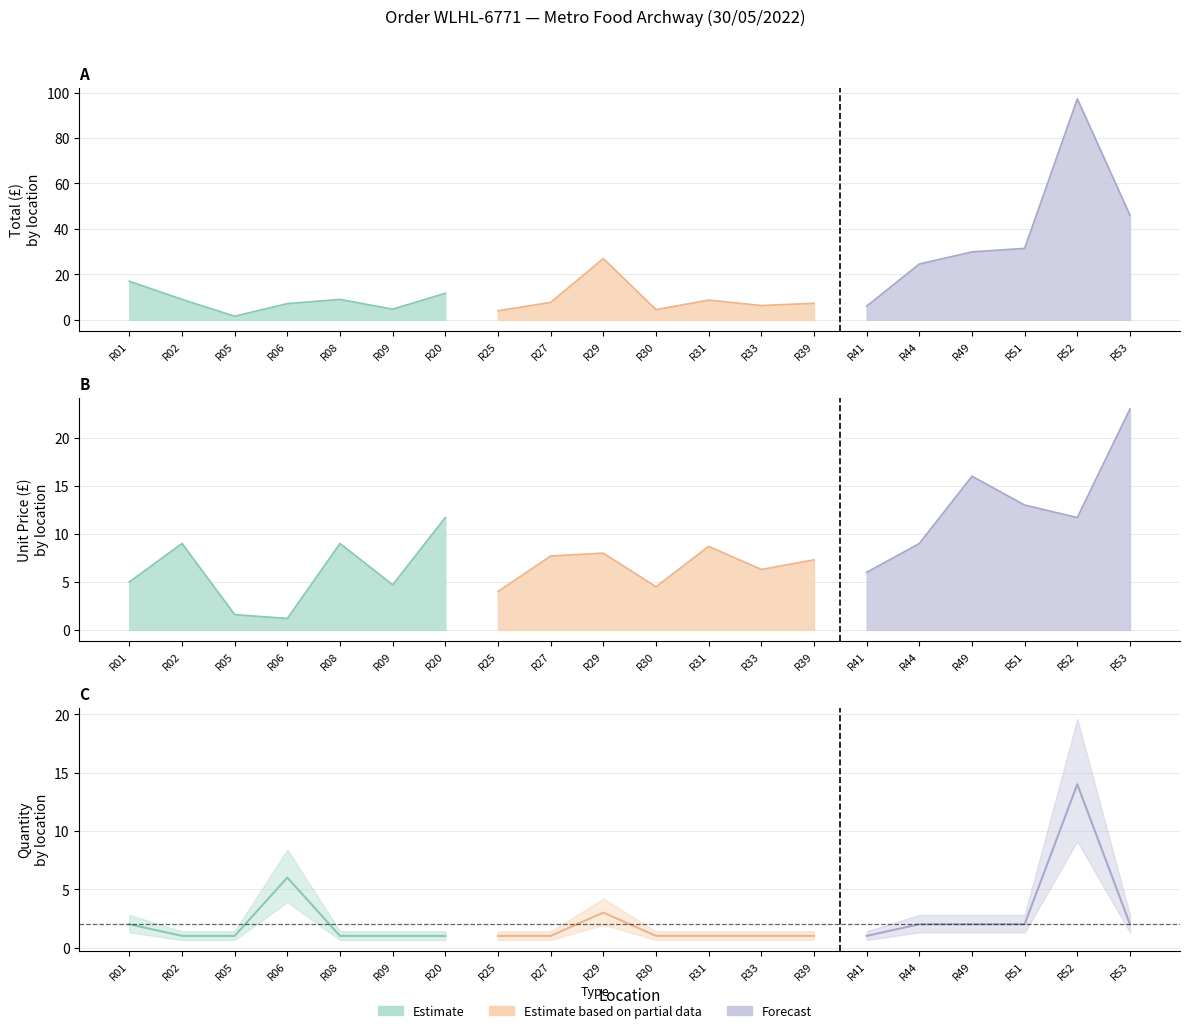

What value does the Total series have at R41?

6.0